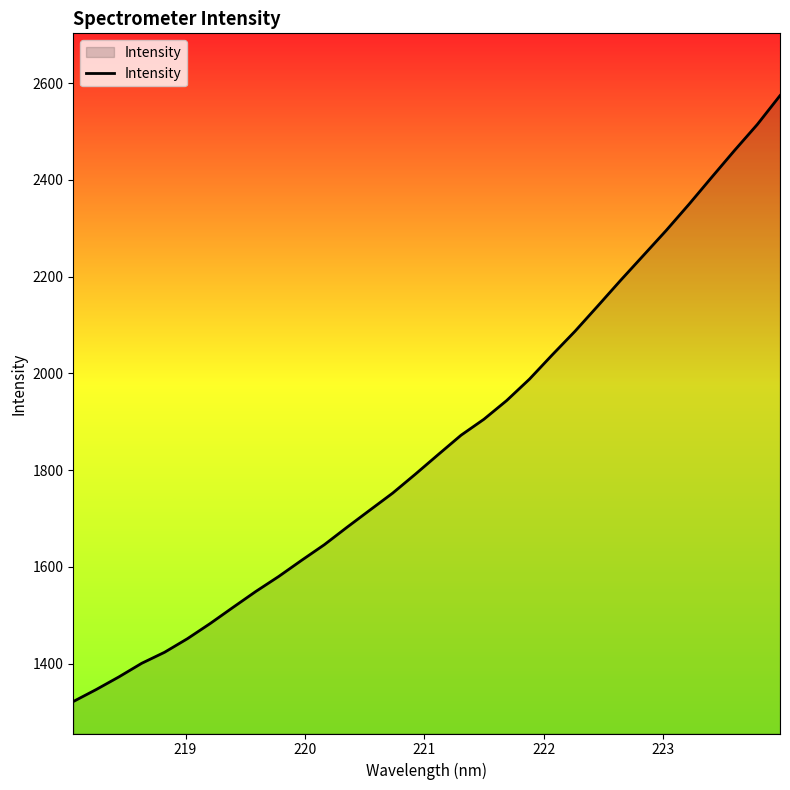

What is the smallest value displayed?

1321.6